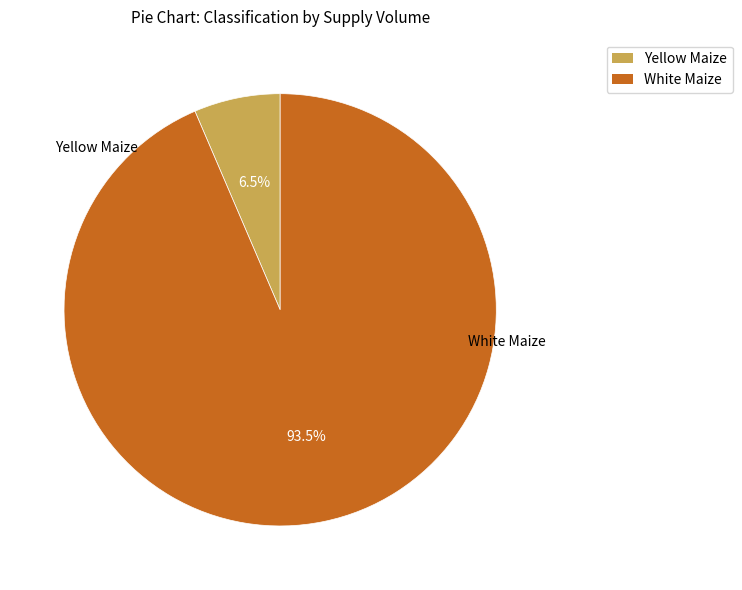

Is there any slice that represents more than half of the pie?

Yes